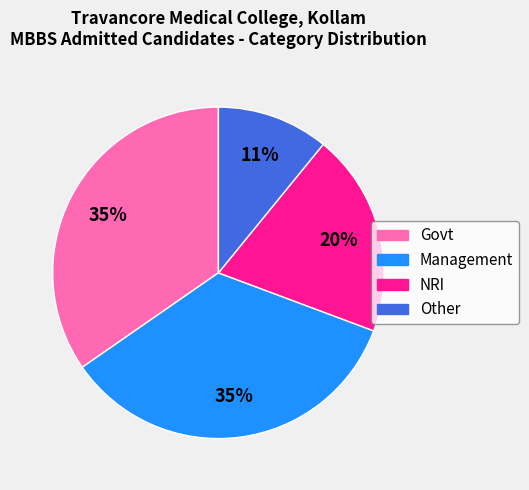

To the nearest percent, what percentage of the pie is Other?

11%